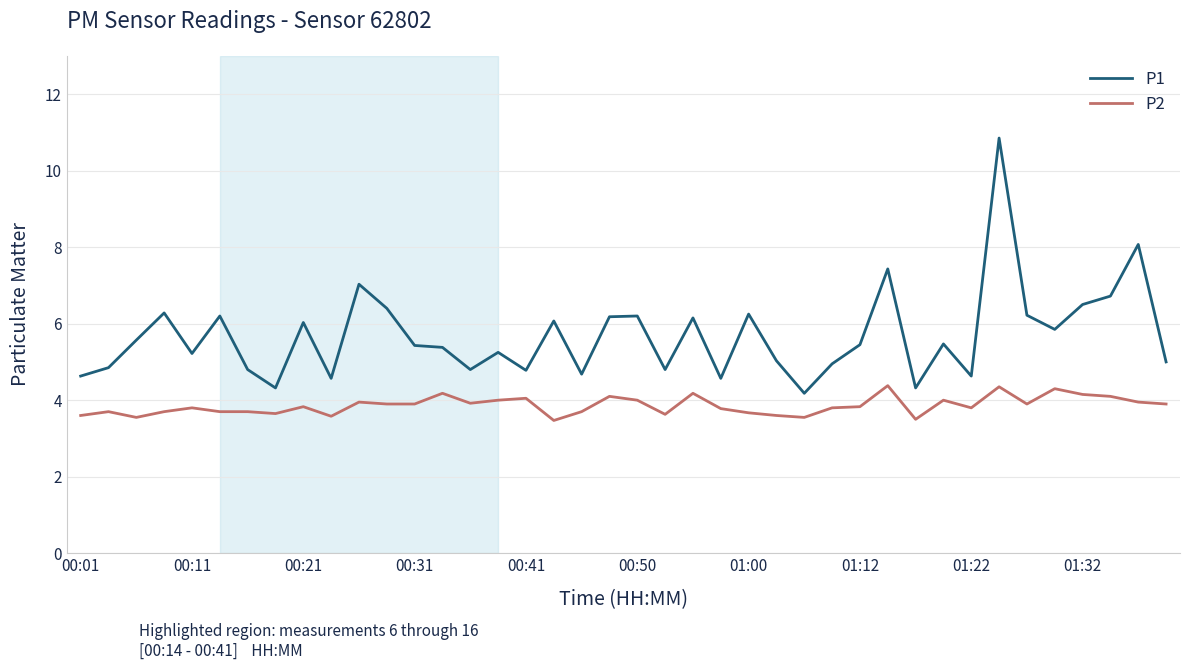

True or false: P1 and P2 intersect in this chart.

False